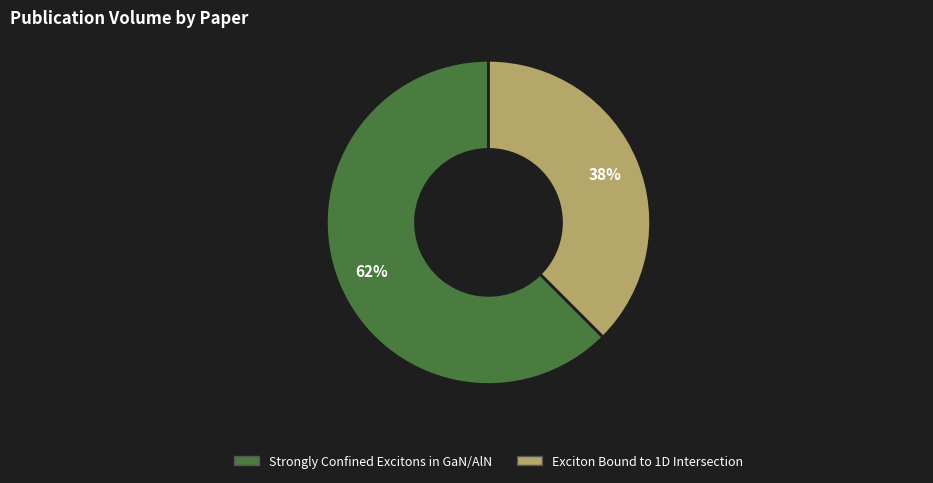

To the nearest percent, what is the combined percentage of Strongly Confined Excitons in GaN/AlN and Exciton Bound to 1D Intersection?

100%